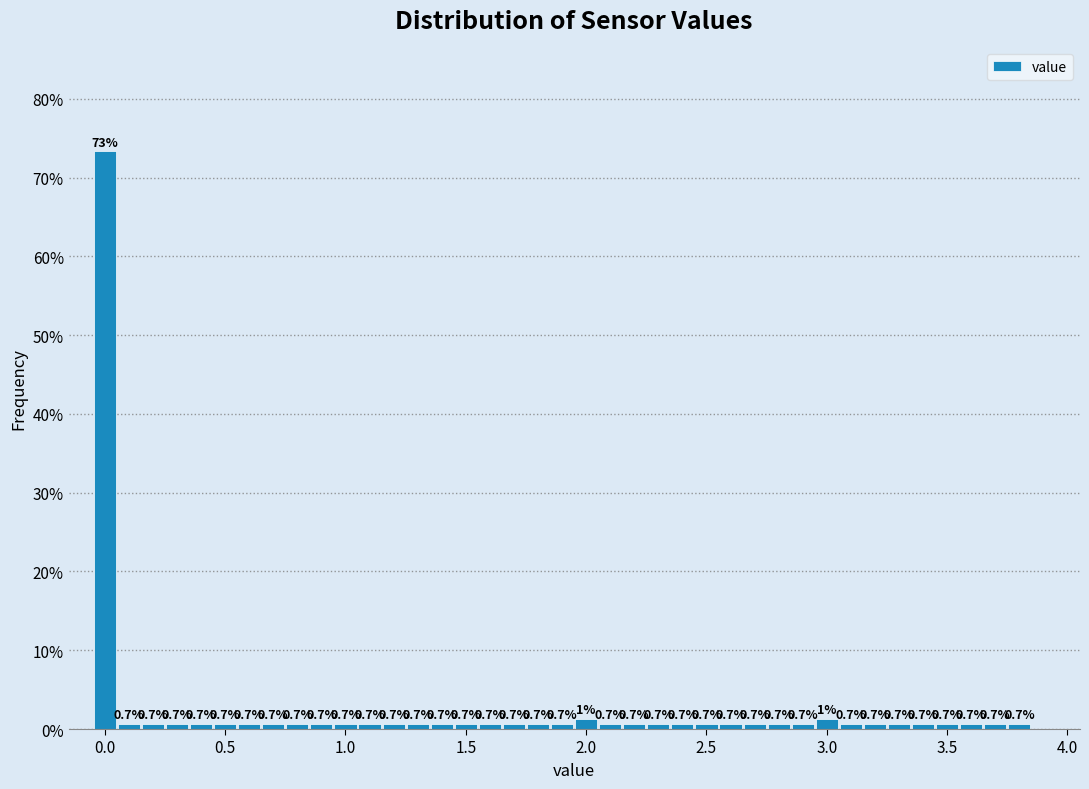

Read against the x-axis, roughly where is the centre of the tallest bar?

0.00